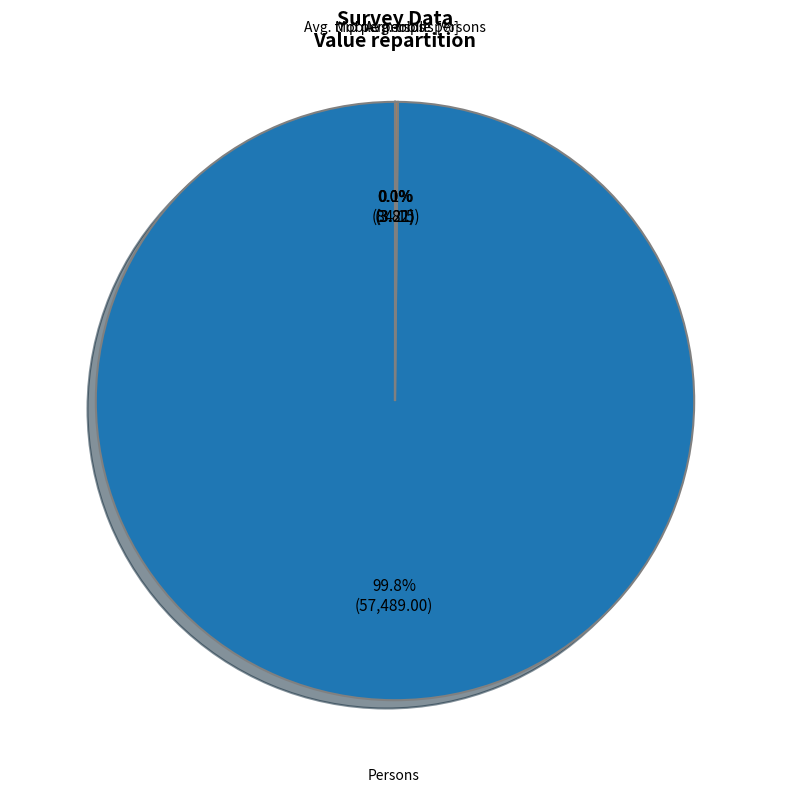

Is there a majority slice in this chart?

Yes